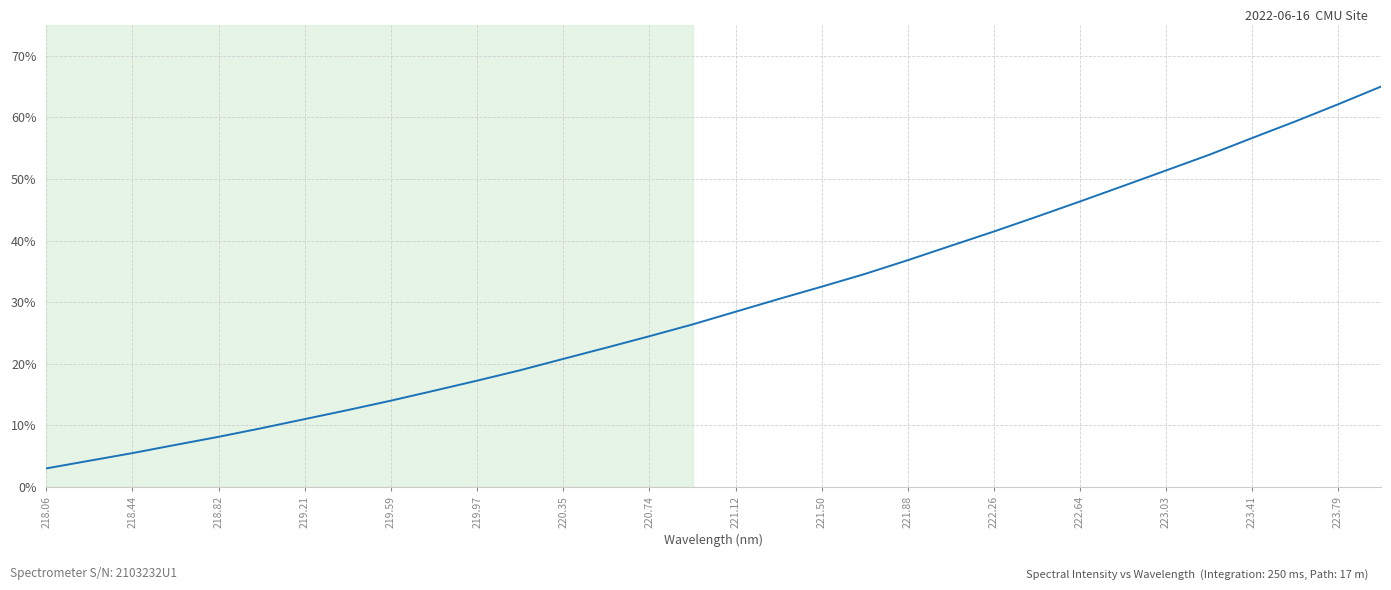

What is the greatest value displayed?

65.0